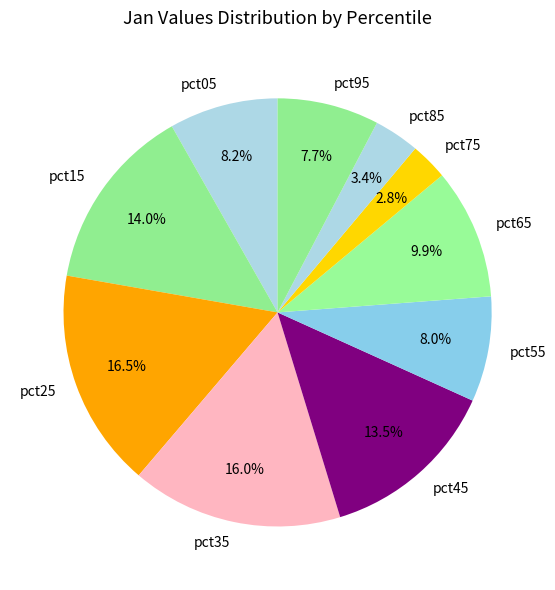

To the nearest percent, what percentage of the pie is pct75?

3%